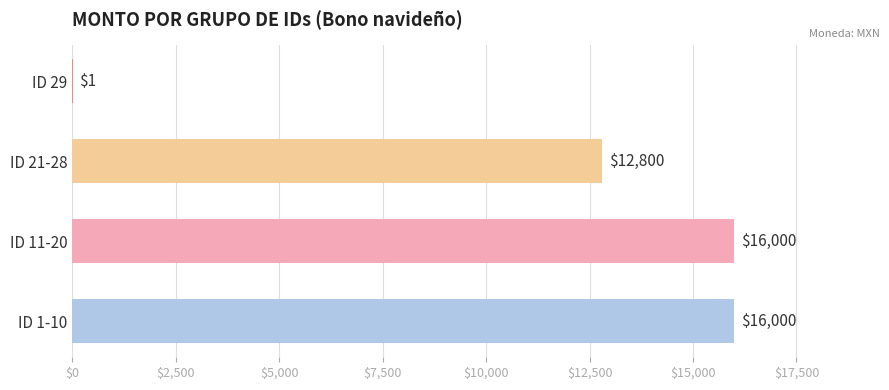

What is the maximum value shown in the chart?

16000